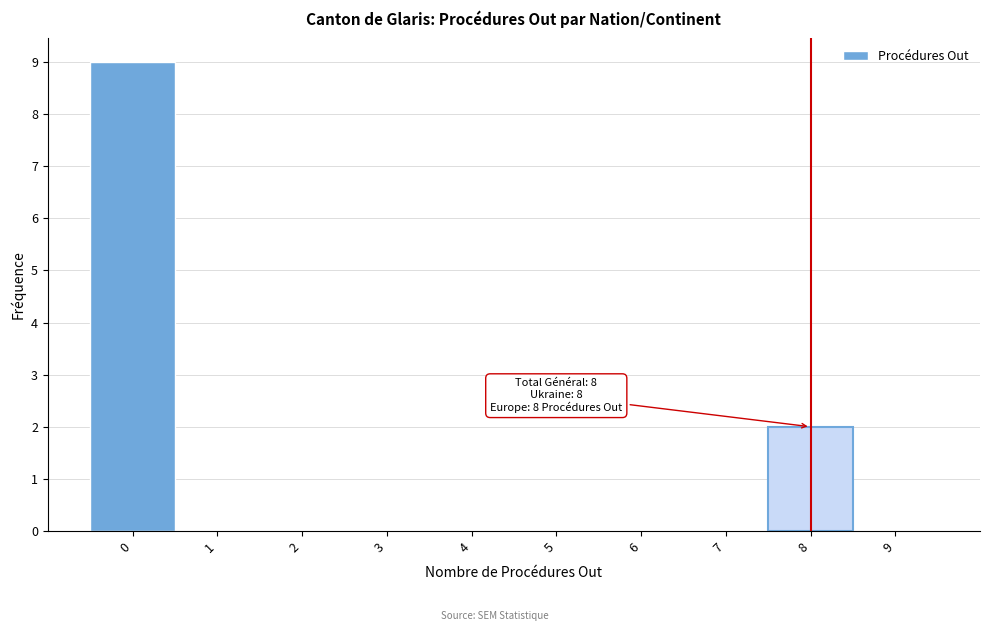

Over which range of the x-axis is the bar tallest?

-0.5 to 0.5